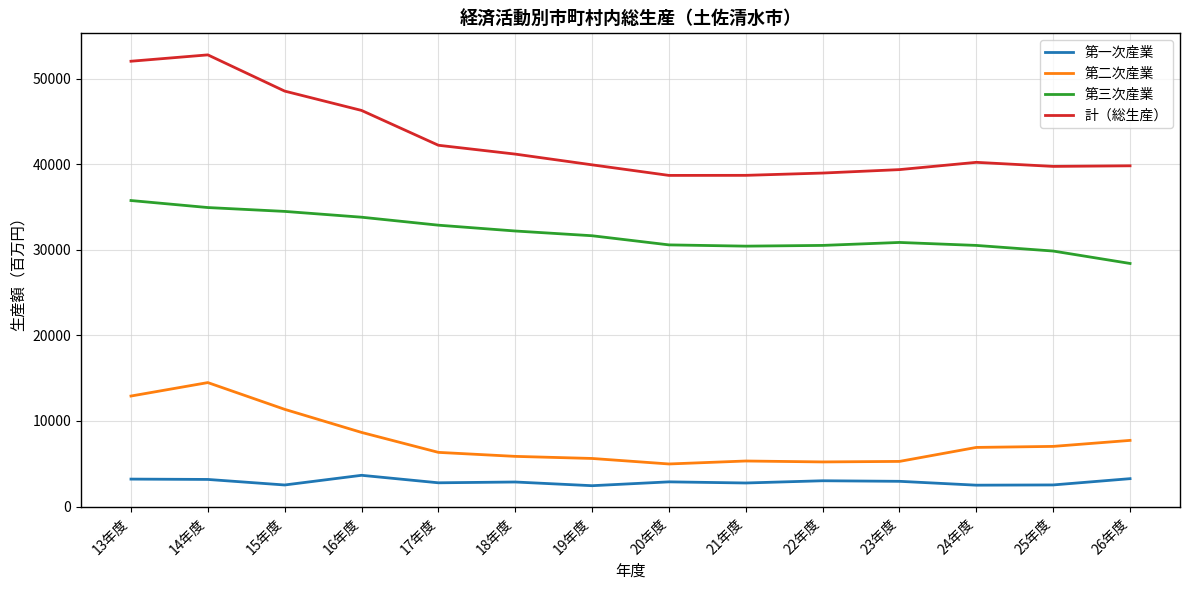

Which series has the largest range (max minus min)?

計（総生産）